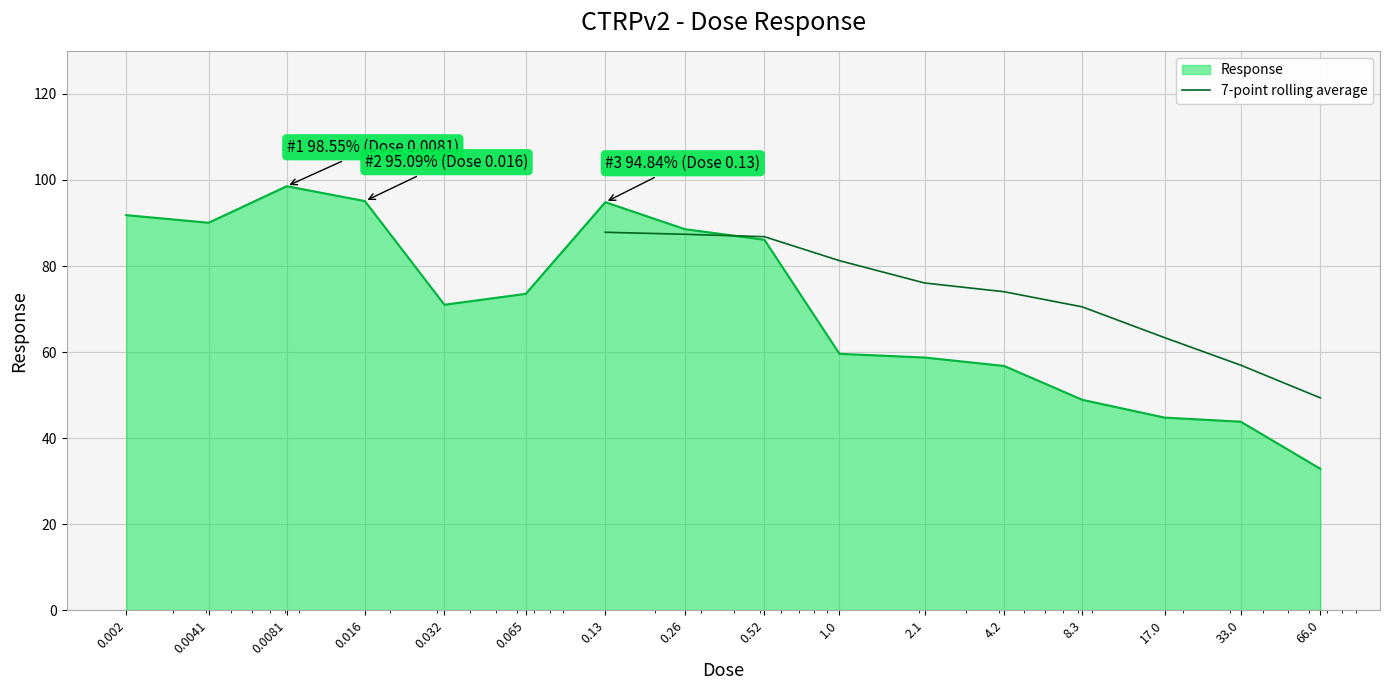

What is the minimum value for Response?

32.9